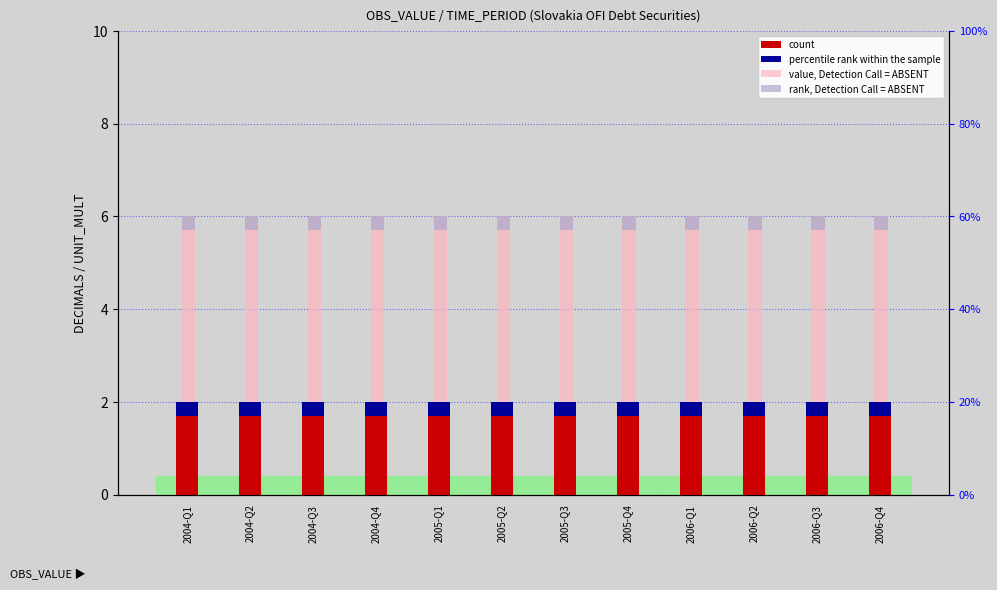

At how many categories does at least one series exceed 2?

12